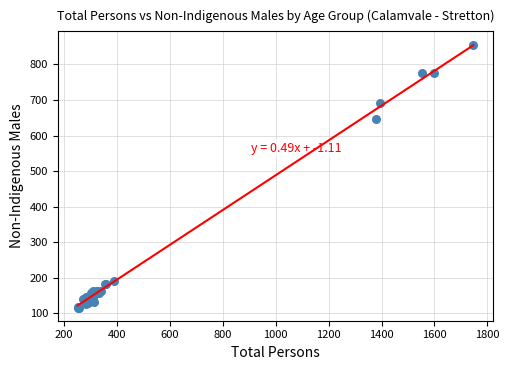

What Y value in the scatter plot is closest to 486?

647